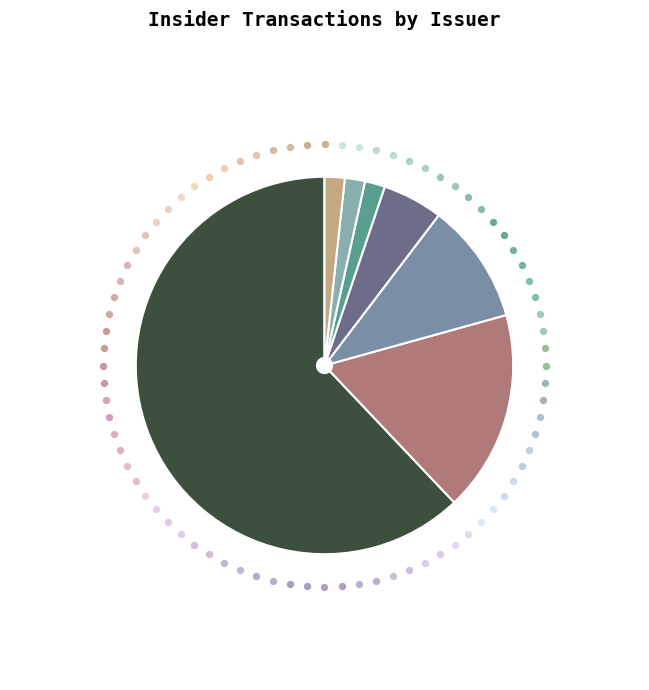

To the nearest percent, what is the average slice percentage?

14%